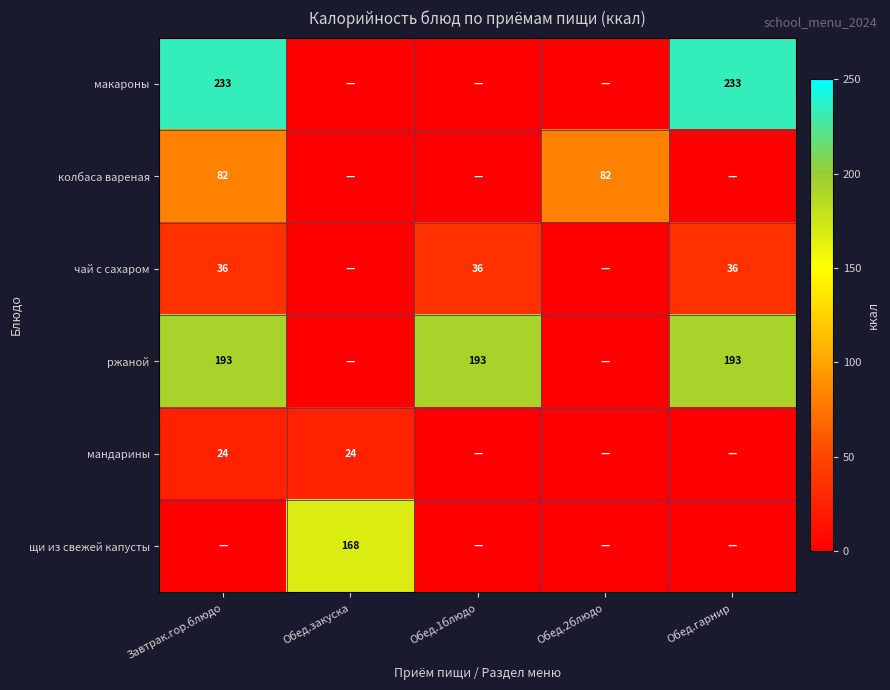

The value of ржаной at Обед.1блюдо is 131. True or false?

False